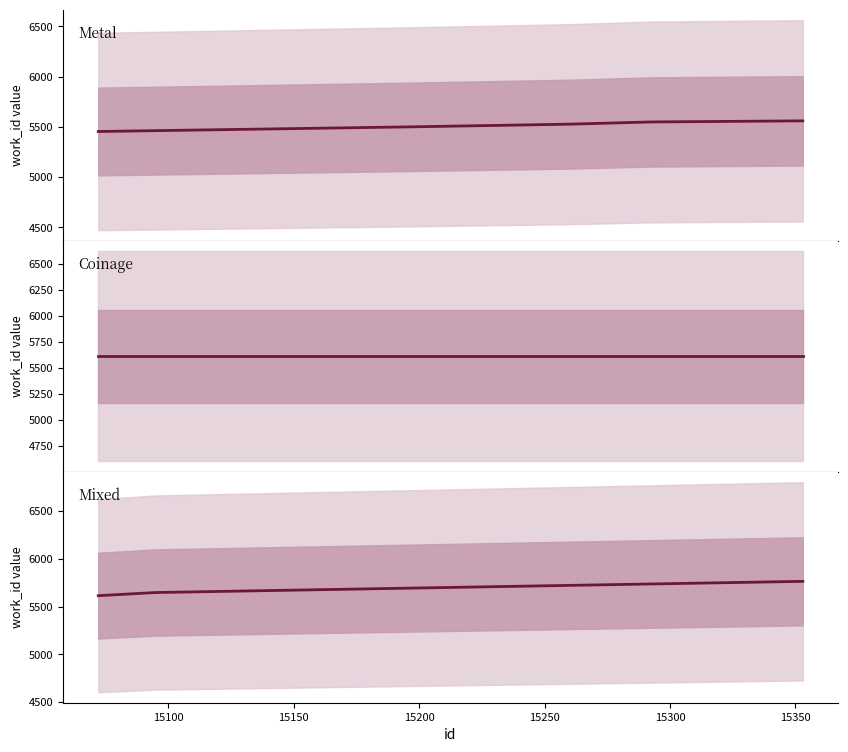

What is the value of the 1st point from the left?

5454